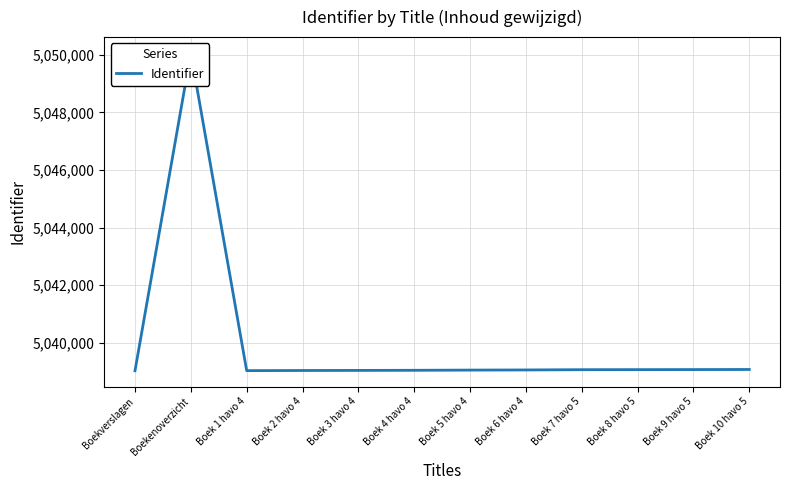

Reading left to right, what are all the values shown in this chart?

Boekverslagen=5039031	Boekenoverzicht=5050061	Boek 1 havo 4=5039035	Boek 2 havo 4=5039040	Boek 3 havo 4=5039043	Boek 4 havo 4=5039047	Boek 5 havo 4=5039054	Boek 6 havo 4=5039059	Boek 7 havo 5=5039068	Boek 8 havo 5=5039070	Boek 9 havo 5=5039072	Boek 10 havo 5=5039075